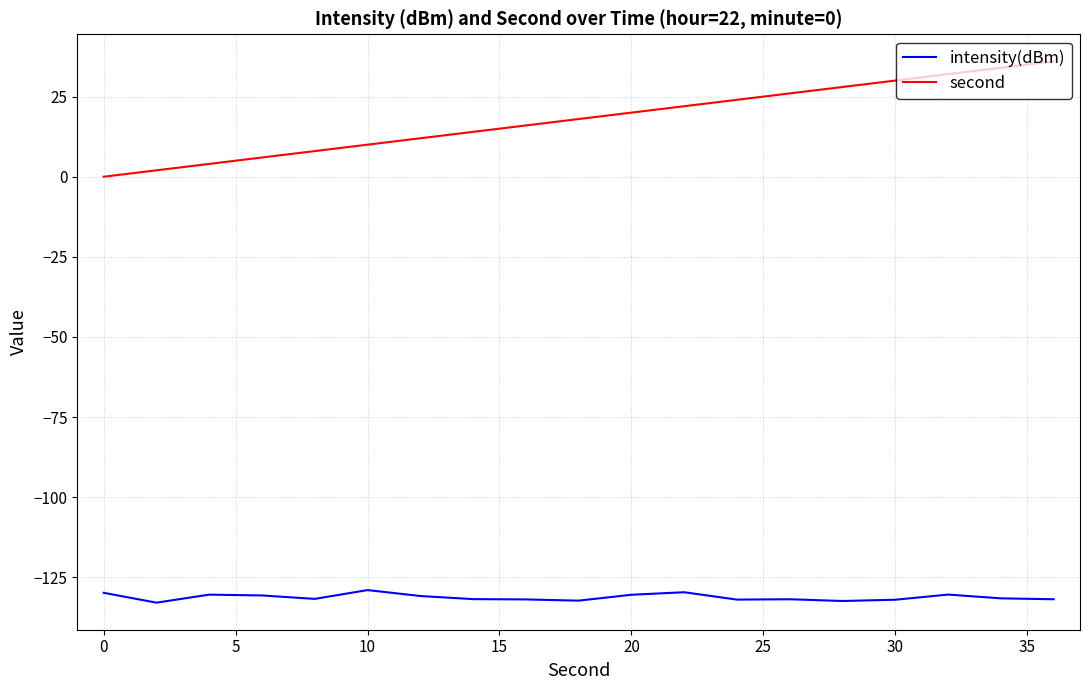

How many series are shown in this chart?

2